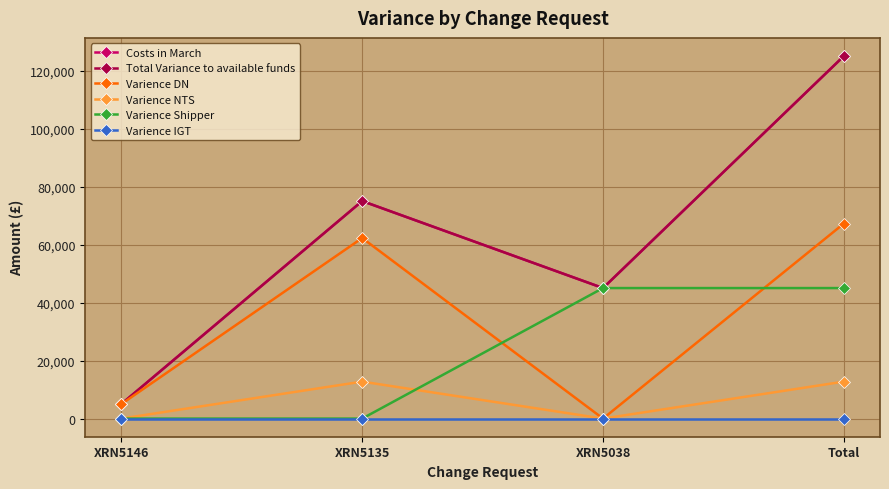

True or false: Varience IGT and Varience DN intersect in this chart.

False